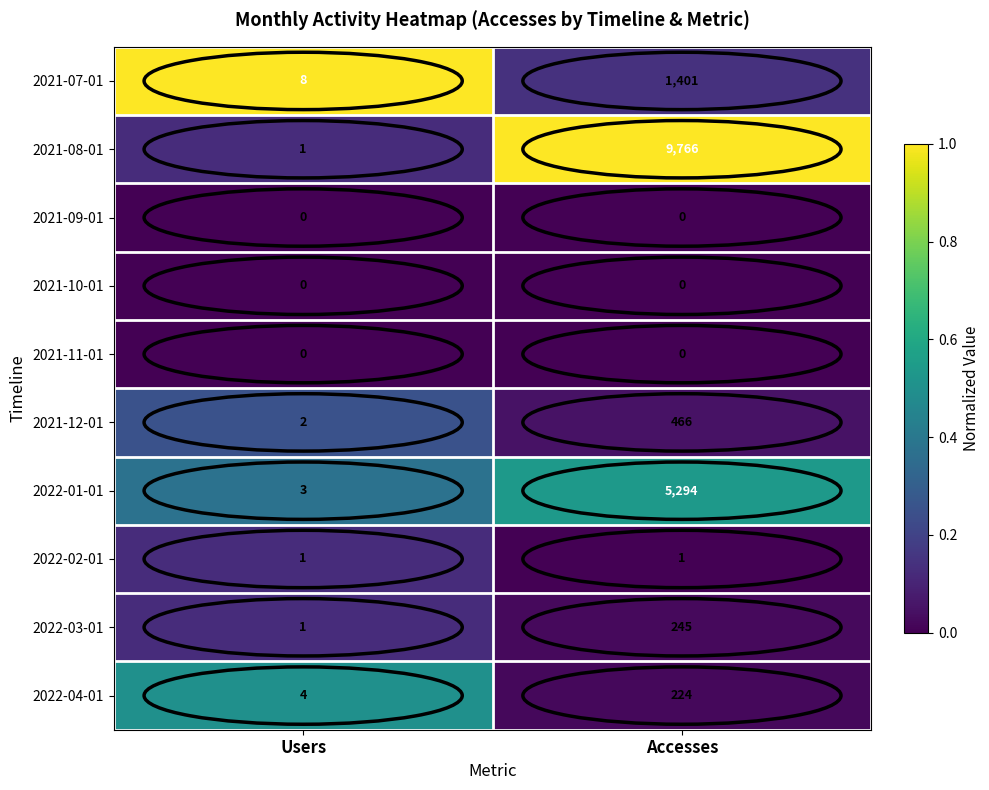

Rank the categories by 2022-01-01 value from highest to lowest.

Accesses, Users